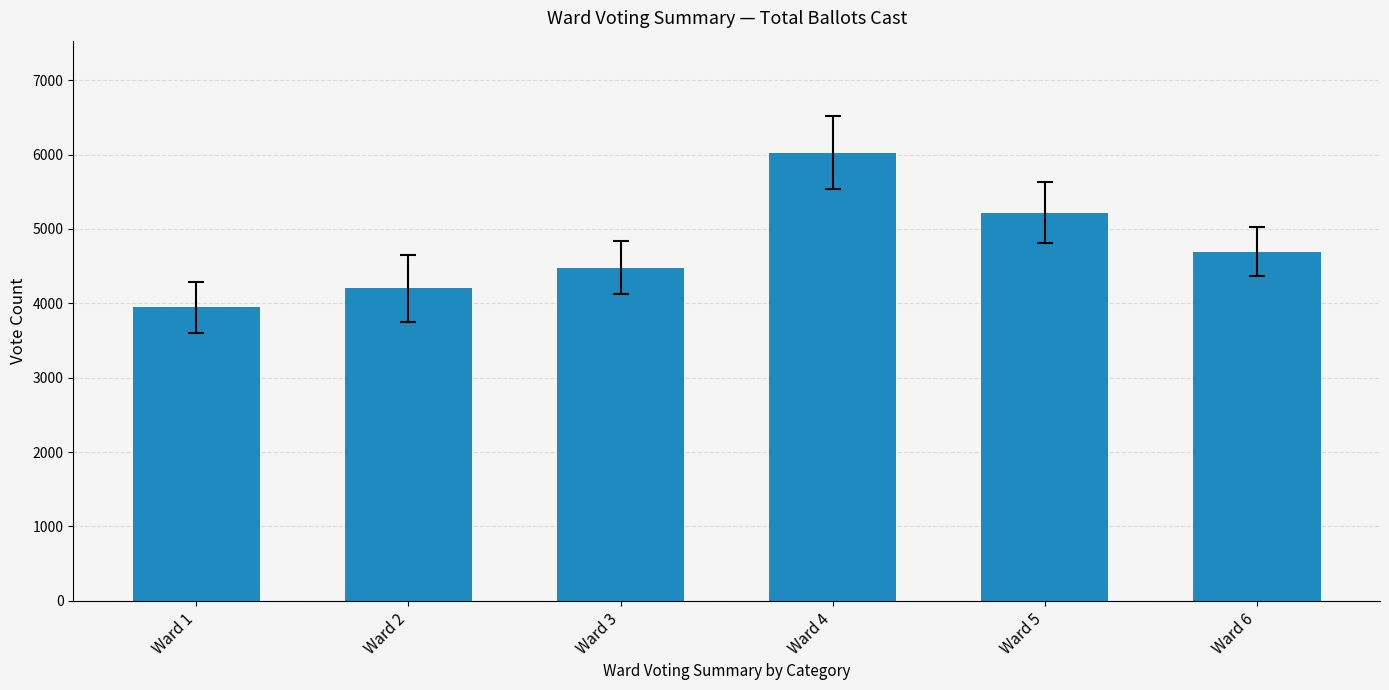

What is the value of the 2nd bar from the left?

4200